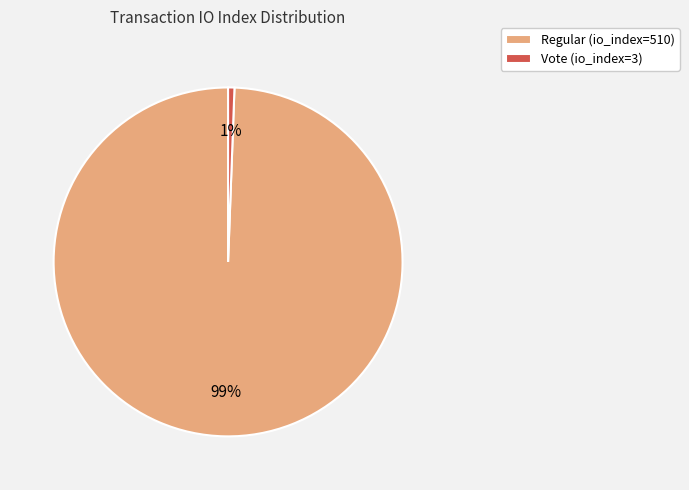

How many segments does this pie chart have?

2